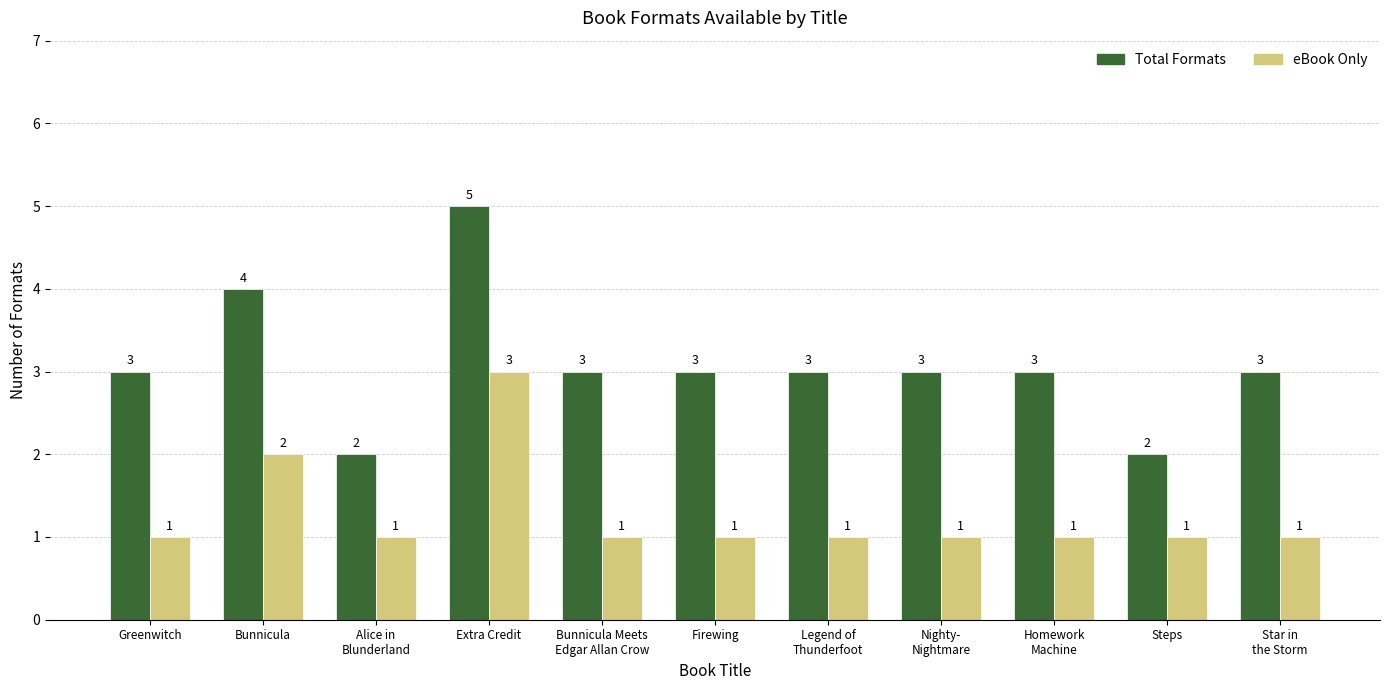

Reading left to right, list all the values displayed in this chart.

Total Formats: Greenwitch=3	Bunnicula=4	Alice in
Blunderland=2	Extra Credit=5	Bunnicula Meets
Edgar Allan Crow=3	Firewing=3	Legend of
Thunderfoot=3	Nighty-
Nightmare=3	Homework
Machine=3	Steps=2	Star in
the Storm=3
eBook Only: Greenwitch=1	Bunnicula=2	Alice in
Blunderland=1	Extra Credit=3	Bunnicula Meets
Edgar Allan Crow=1	Firewing=1	Legend of
Thunderfoot=1	Nighty-
Nightmare=1	Homework
Machine=1	Steps=1	Star in
the Storm=1